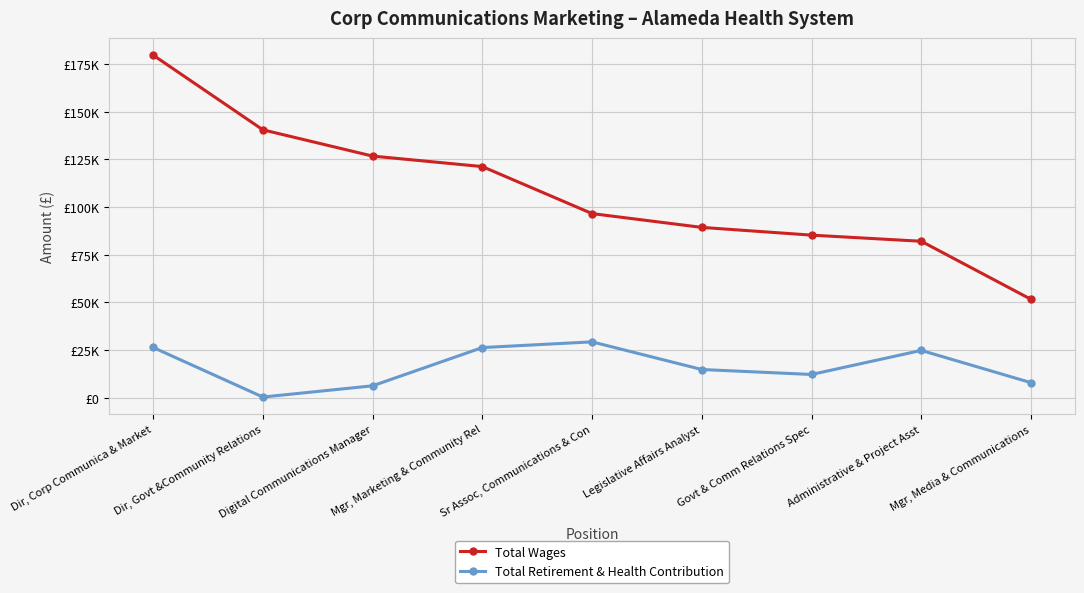

True or false: Total Wages and Total Retirement & Health Contribution intersect in this chart.

False